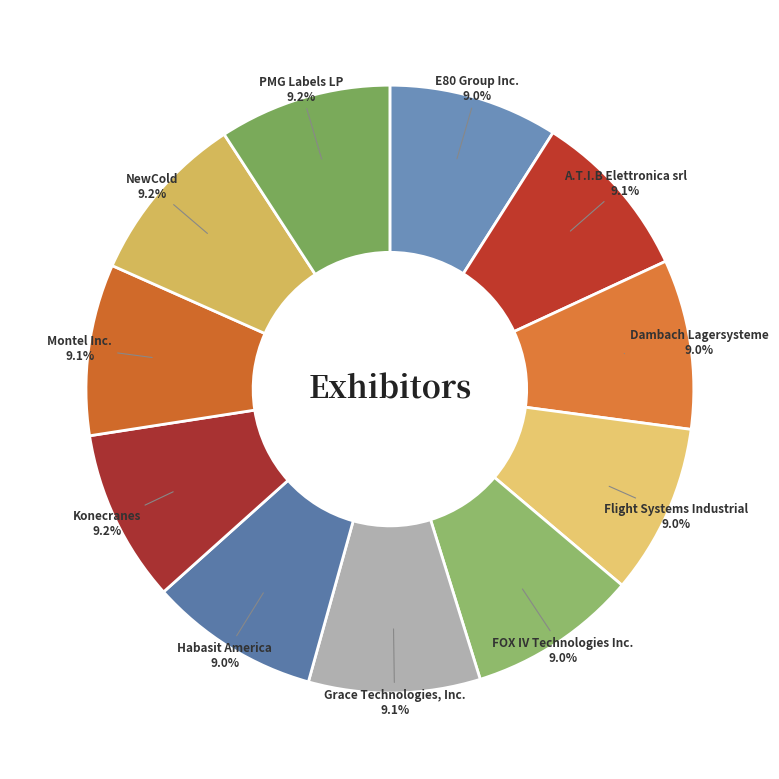

What percentage is the PMG Labels LP slice, to the nearest percent?

9%